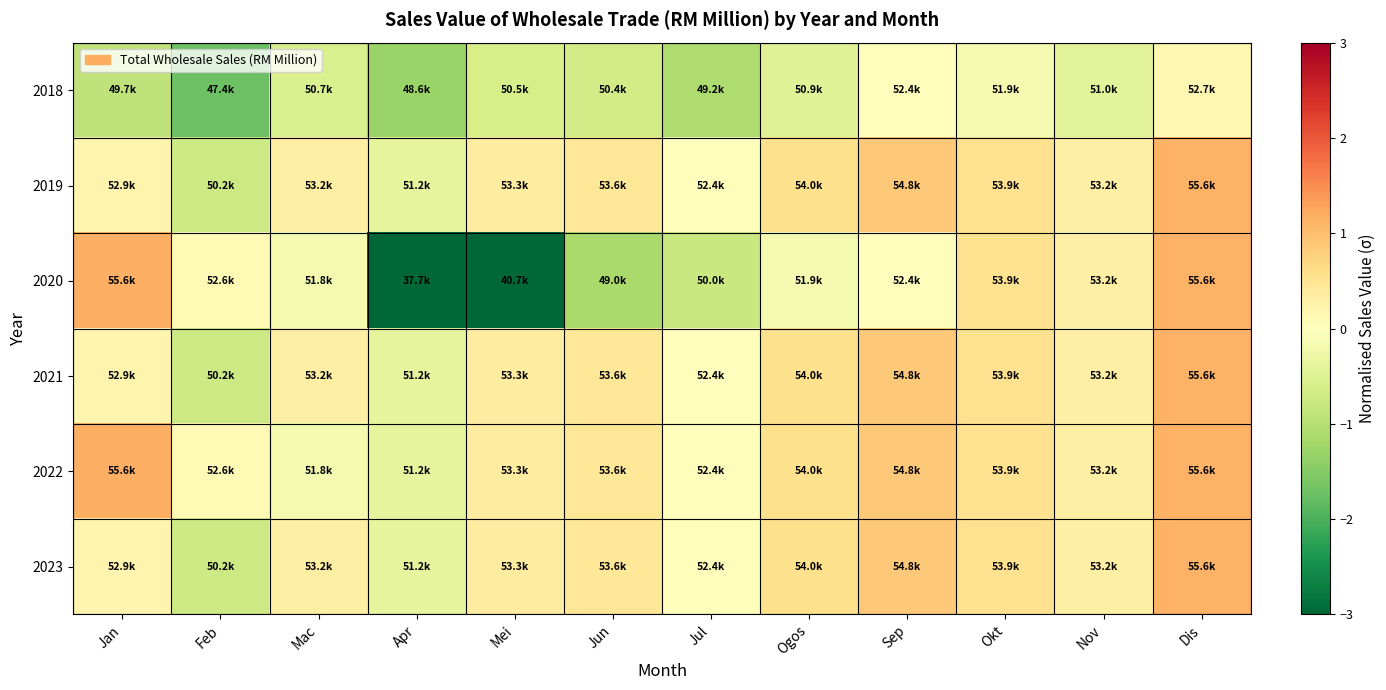

Rank the series at Ogos from lowest to highest value.

2018, 2020, 2019, 2021, 2022, 2023